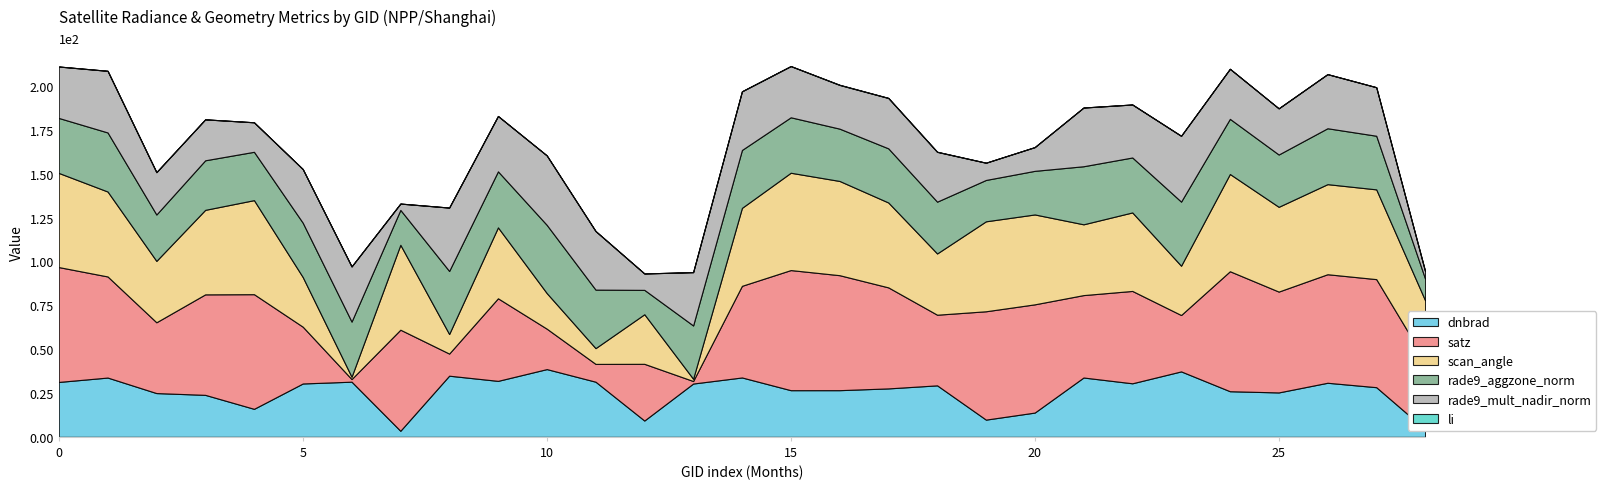

Reading left to right, list all the values displayed in this chart.

dnbrad: 101216=31.3	101225=33.8	101348=25.0	102464=23.9	102473=16.0	102715=30.4	102835=31.4	103201=3.5	103440=34.9	103919=31.9	104036=38.6	104154=31.4	105551=9.3	105724=30.4	106085=33.9	106098=26.6	106260=26.6	106272=27.6	106453=29.4	107016=9.8	107029=13.8	107205=33.8	108077=30.5	108255=37.3	108788=26.0	108962=25.3	109829=30.8	109841=28.3	110534=4.4
satz: 101216=65.5	101225=57.6	101348=40.4	102464=57.3	102473=65.4	102715=32.4	102835=1.5	103201=57.6	103440=12.6	103919=47.1	104036=23.0	104154=10.2	105551=32.3	105724=1.4	106085=52.2	106098=68.5	106260=65.5	106272=57.6	106453=40.3	107016=61.8	107029=61.7	107205=47.0	108077=52.6	108255=32.1	108788=68.4	108962=57.5	109829=61.9	109841=61.6	110534=39.4
scan_angle: 101216=53.7	101225=48.4	101348=35.0	102464=48.2	102473=53.6	102715=28.3	102835=1.3	103201=48.4	103440=11.1	103919=40.4	104036=20.3	104154=9.0	105551=28.3	105724=1.3	106085=44.4	106098=55.5	106260=53.7	106272=48.4	106453=34.9	107016=51.3	107029=51.2	107205=40.3	108077=44.7	108255=28.1	108788=55.4	108962=48.3	109829=51.3	109841=51.2	110534=34.2
rade9_aggzone_norm: 101216=31.3	101225=33.7	101348=26.4	102464=28.3	102473=27.6	102715=31.0	102835=31.4	103201=19.9	103440=36.0	103919=31.9	104036=38.9	104154=33.4	105551=13.9	105724=30.4	106085=33.0	106098=31.6	106260=29.8	106272=30.9	106453=29.5	107016=23.6	107029=24.9	107205=33.1	108077=31.3	108255=36.5	108788=31.4	108962=29.8	109829=31.9	109841=30.6	110534=12.4
rade9_mult_nadir_norm: 101216=29.3	101225=35.1	101348=24.1	102464=23.3	102473=16.8	102715=30.6	102835=31.4	103201=3.6	103440=36.1	103919=31.6	104036=39.6	104154=33.4	105551=9.4	105724=30.4	106085=33.4	106098=29.2	106260=24.9	106272=28.7	106453=28.4	107016=9.8	107029=13.5	107205=33.5	108077=30.2	108255=37.5	108788=28.5	108962=26.3	109829=30.8	109841=27.7	110534=4.3
li: 101216=0.0	101225=0.0	101348=0.0	102464=0.0	102473=0.0	102715=0.0	102835=0.0	103201=0.0	103440=0.0	103919=0.0	104036=0.0	104154=0.0	105551=0.0	105724=0.0	106085=0.1	106098=0.0	106260=0.1	106272=0.1	106453=0.1	107016=0.0	107029=0.0	107205=0.0	108077=0.0	108255=0.0	108788=0.0	108962=0.0	109829=0.0	109841=0.0	110534=0.0